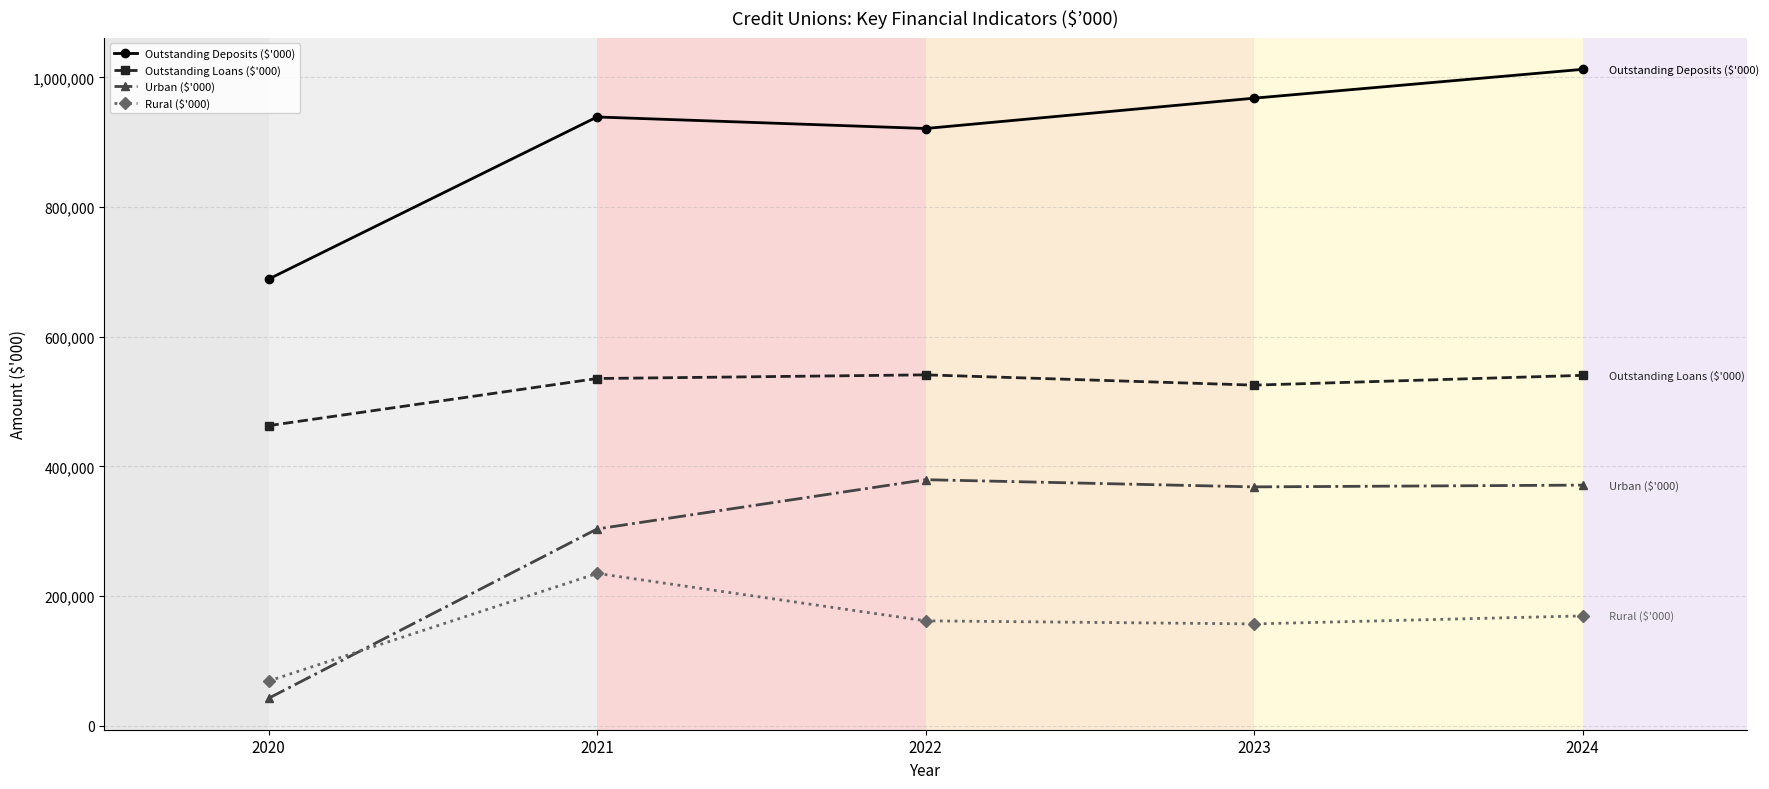

True or false: Outstanding Deposits ($'000) and Rural ($'000) intersect in this chart.

False